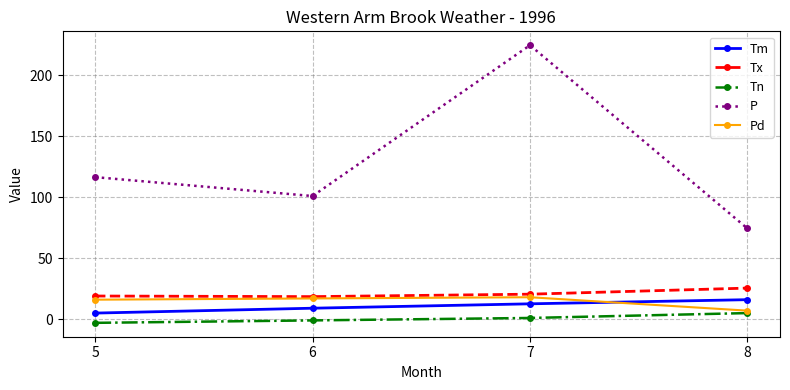

Is the value of Pd at 8 greater than the value of Tm at 7?

No